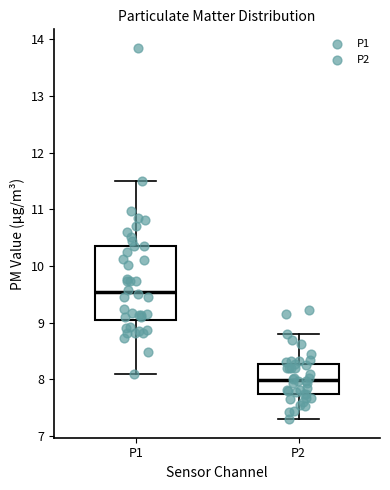

Where is the lower edge of the box for P2 on the y-axis? The values are not printed on the chart, so give them approximately, as read against the axis.

7.8